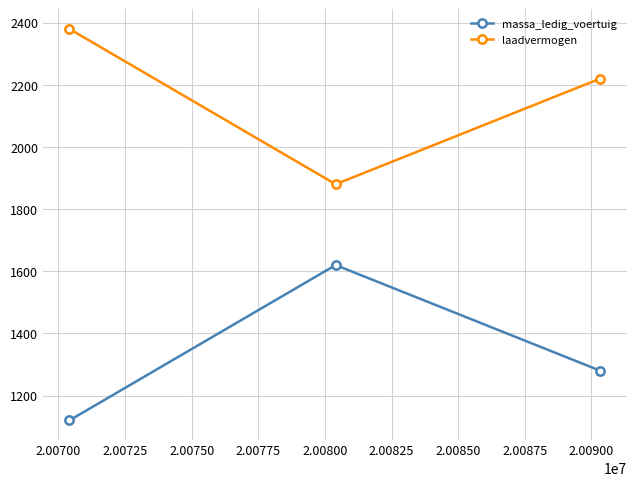

List the series in order of their peak value, lowest first.

massa_ledig_voertuig, laadvermogen